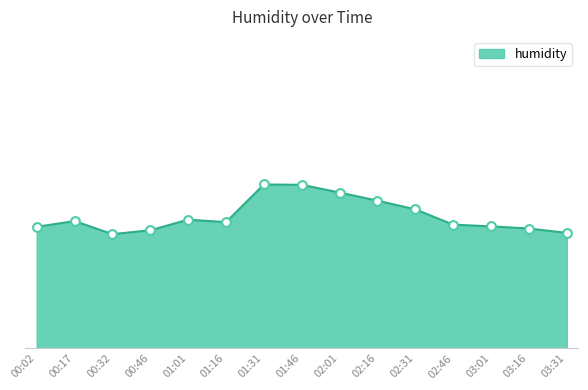

Approximately how many times larger is the value at 00:32 compared to 02:16?

1.0